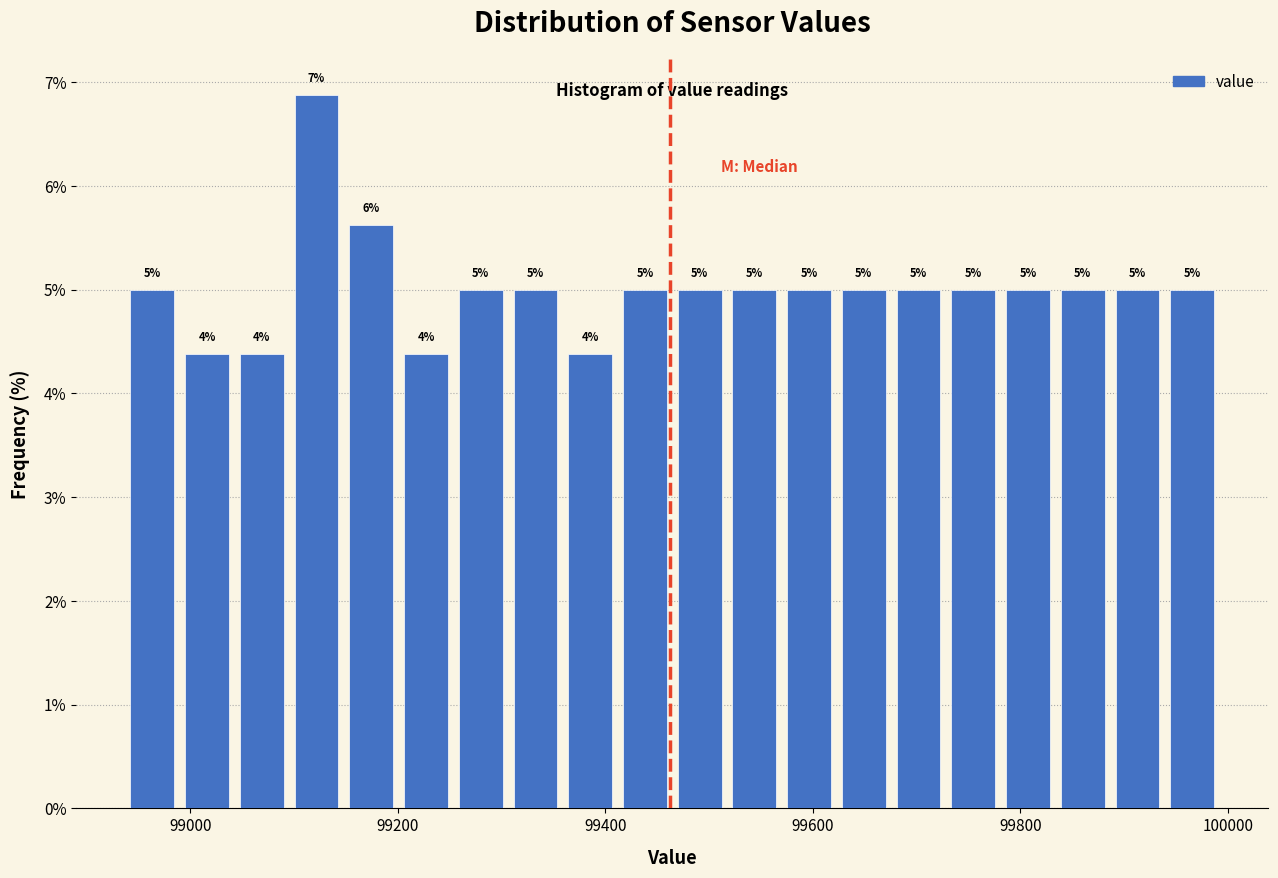

Around what value on the x-axis is the tallest bar? Give the approximate position of its centre, as read against the axis.

99120